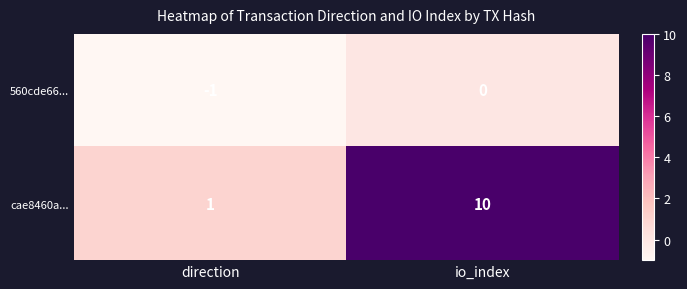

Count the number of categories in the chart.

2